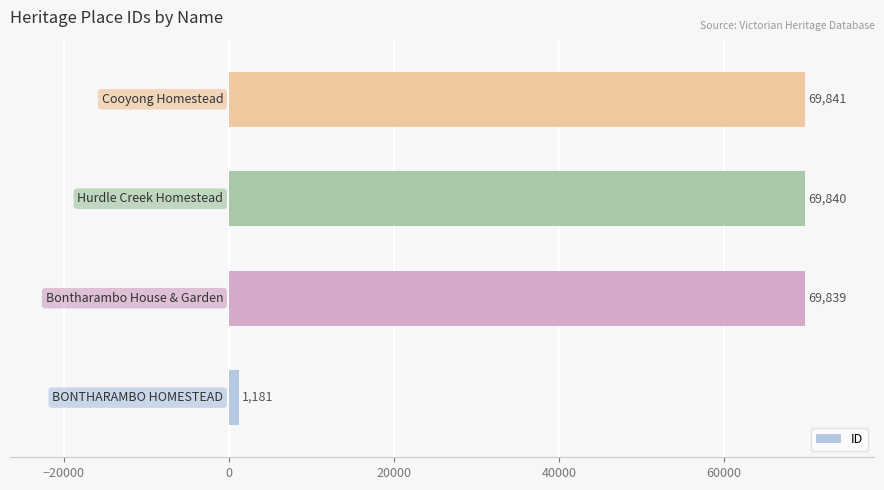

What is the minimum value shown in the chart?

1181